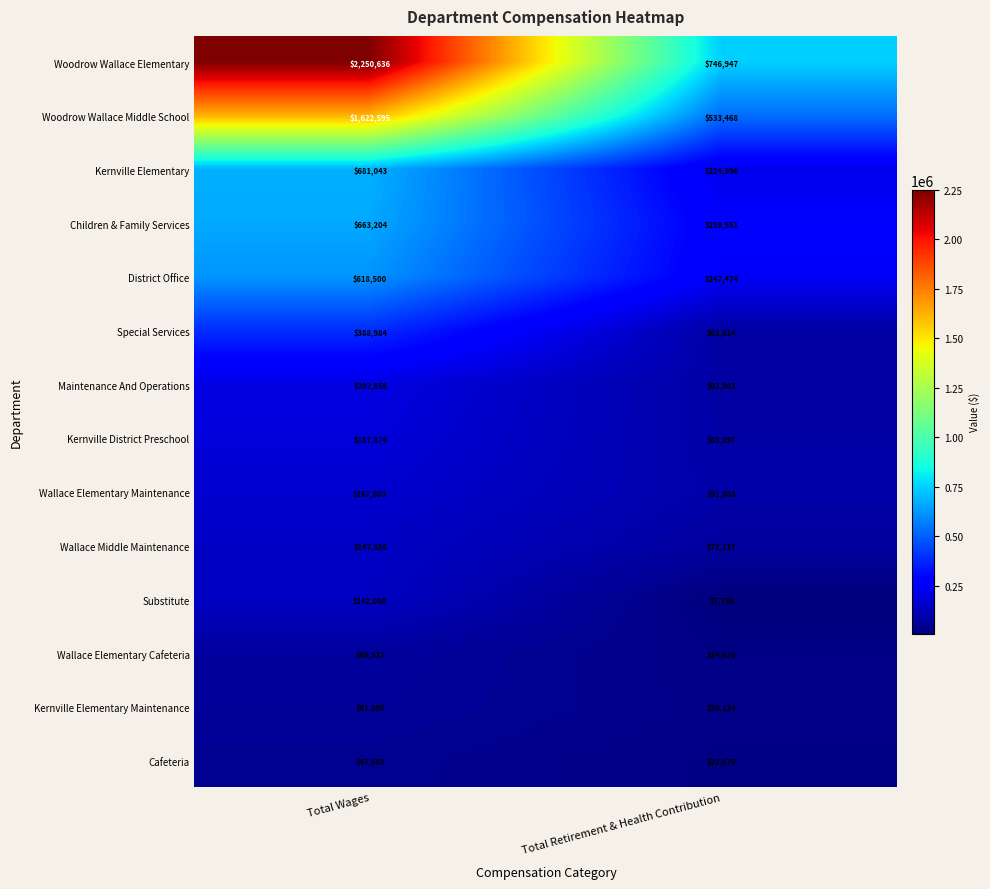

What is the sum of all Kernville Elementary values?

905639